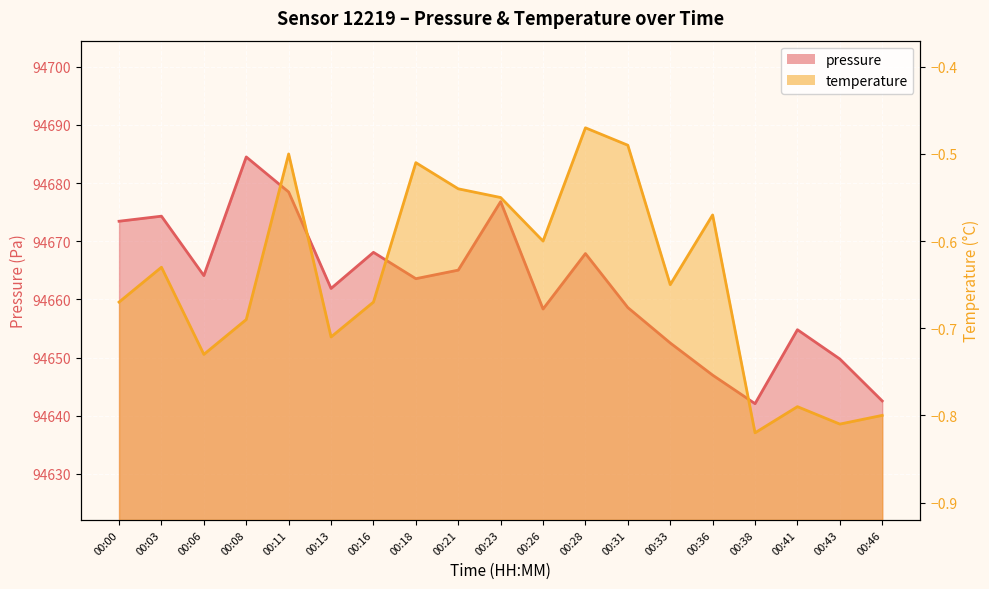

What is the maximum value for temperature?

-0.5